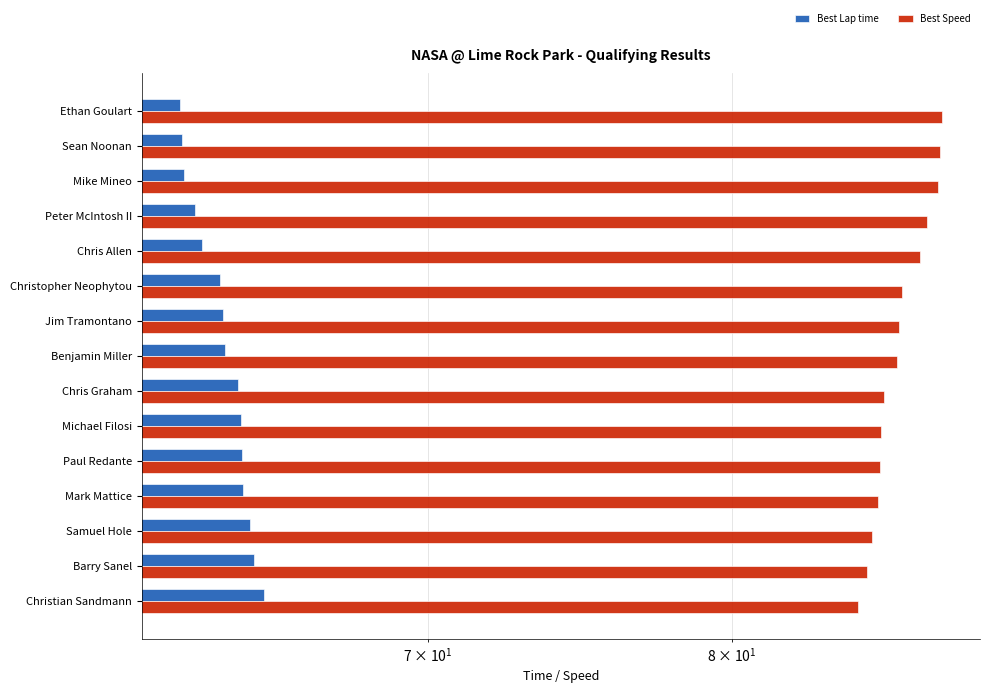

How many data points in Best Speed are above 86?

8